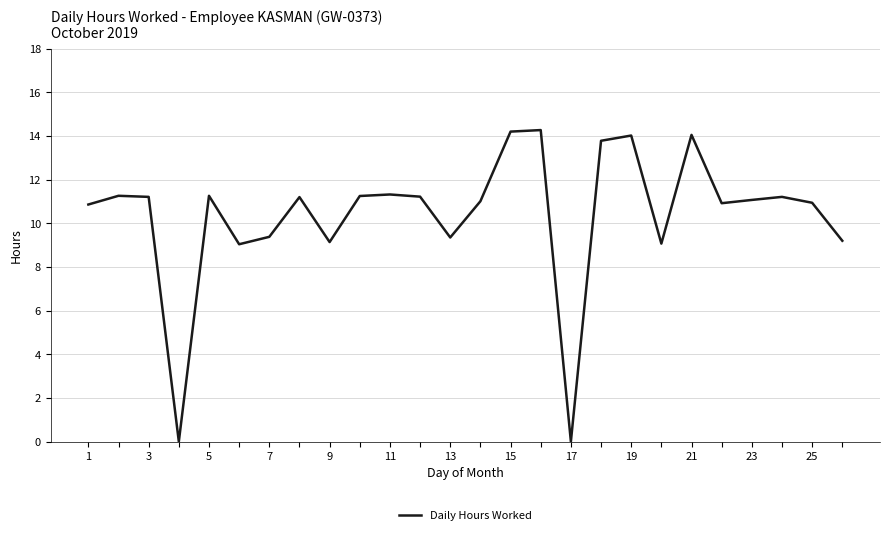

What is the maximum value shown in the chart?

14.3